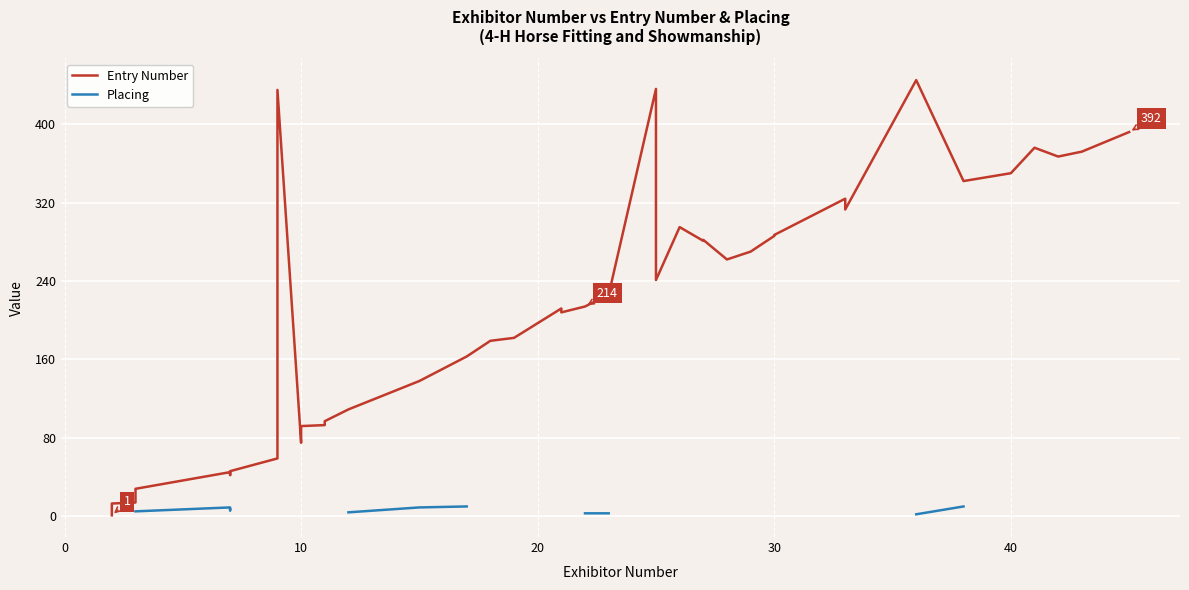

True or false: Placing has more than 0 interior local peaks.

True